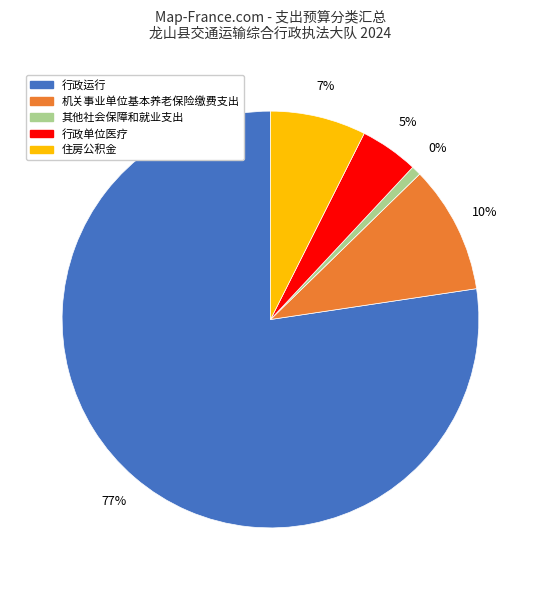

Count the number of slices in the pie.

5